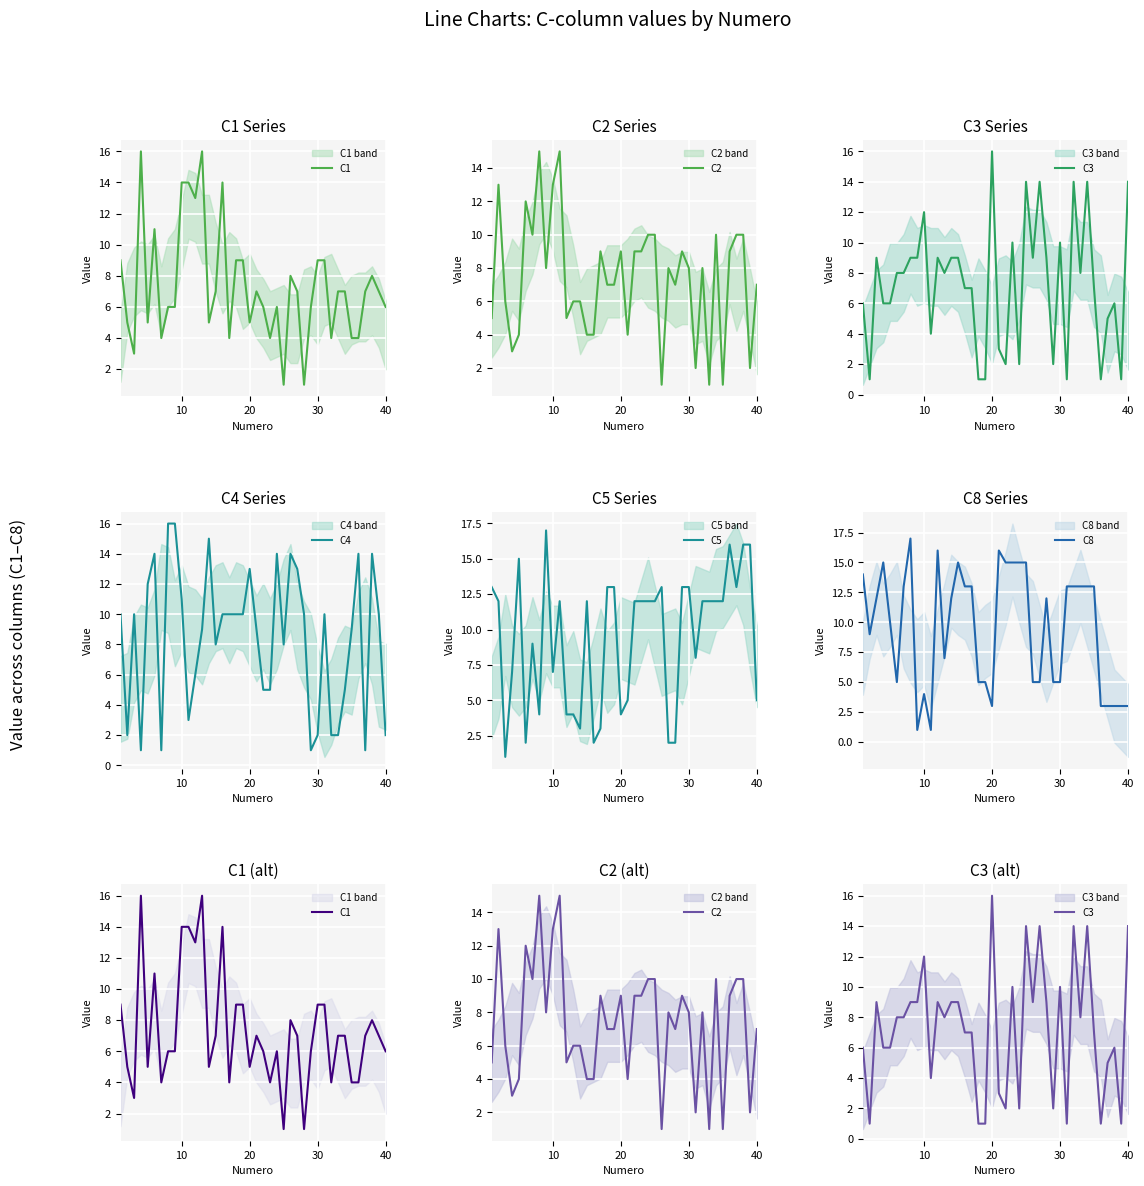

True or false: C3 has a value of 14 at 20.

False